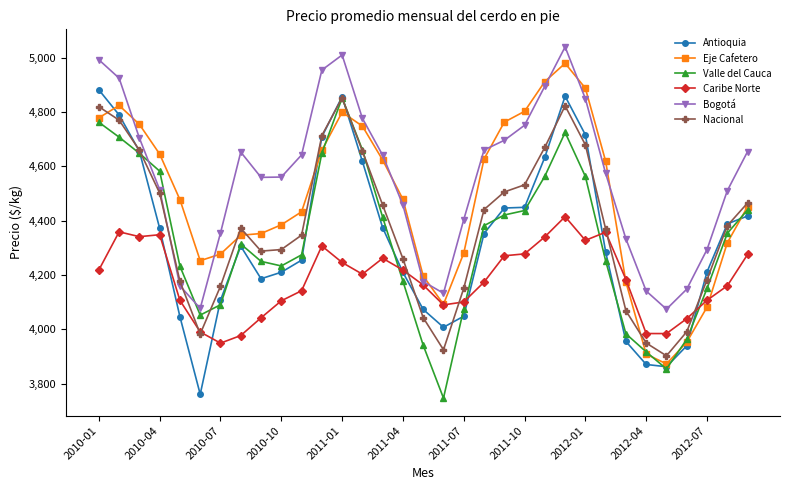

What is the minimum value shown in the chart?

3746.4